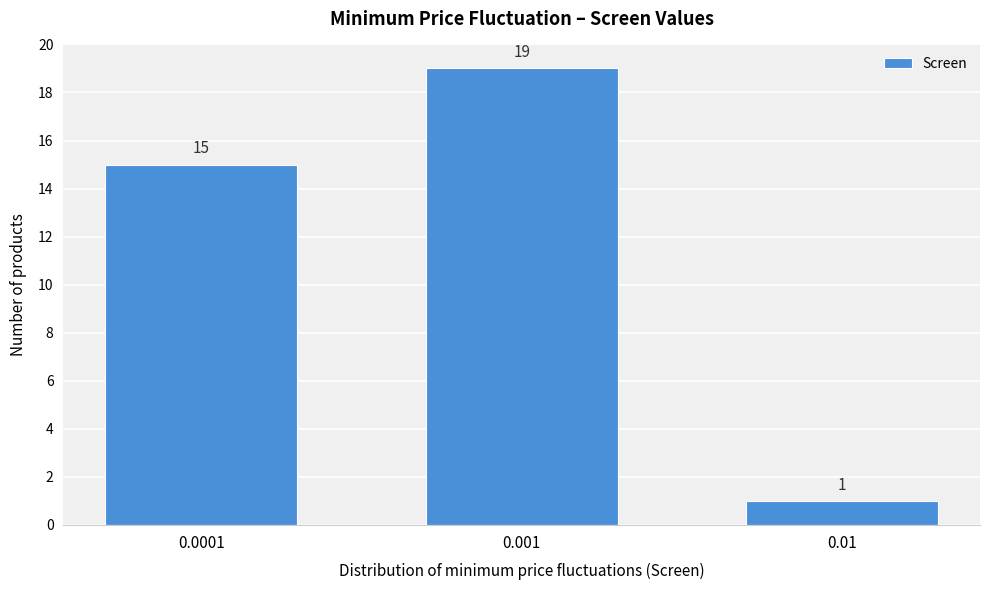

Reading left to right, transcribe all the data shown in this chart.

0.0001=15	0.001=19	0.01=1